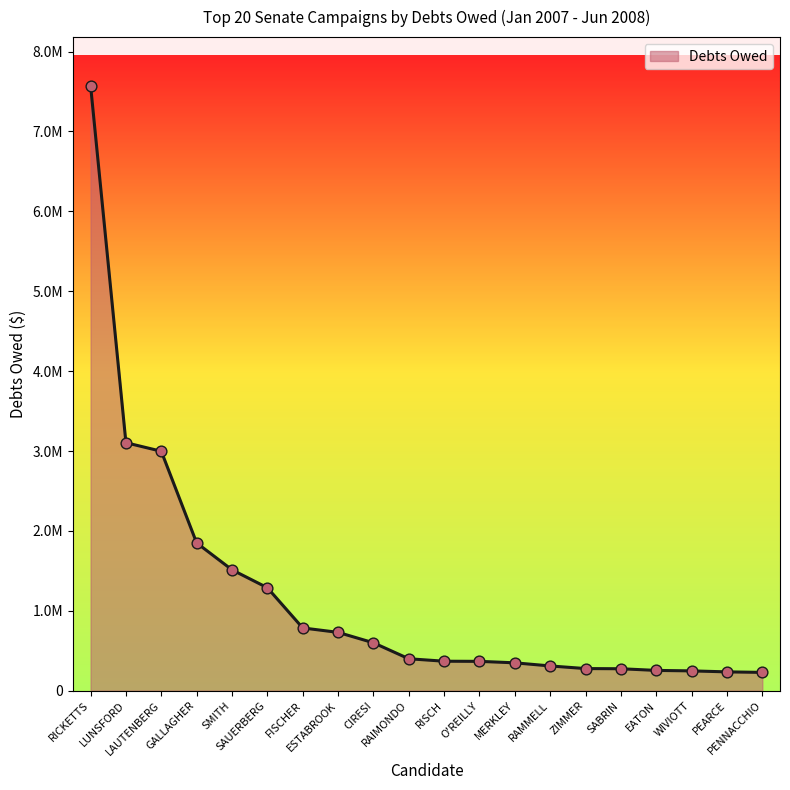

What is the change in value from SABRIN to PEARCE?

-39158